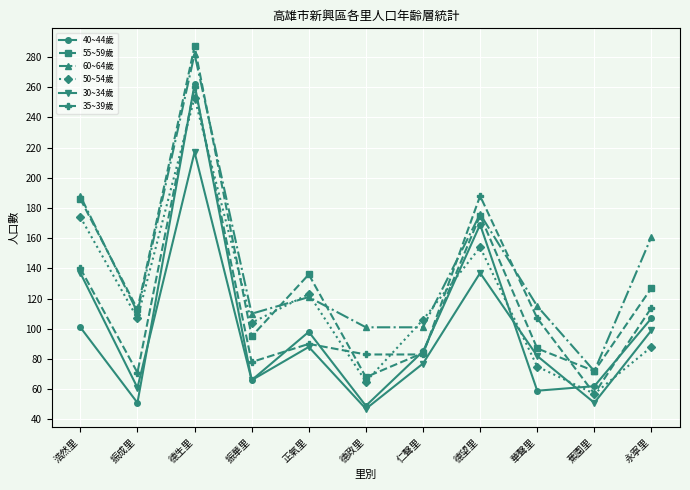

What is the maximum value shown in the chart?

287